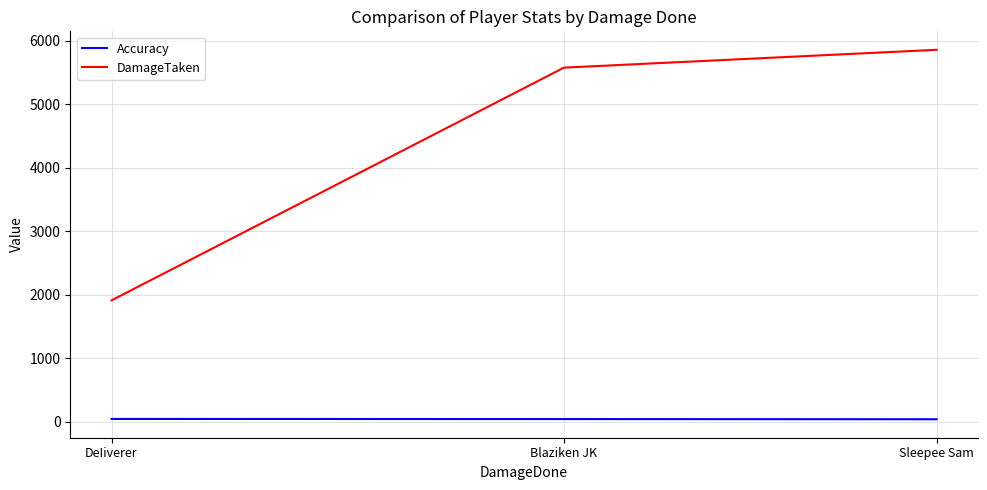

Reading left to right, list all the values displayed in this chart.

Accuracy: Sleepee Sam=41.1	Blaziken JK=44.1	DeIiverer=46.1
DamageTaken: Sleepee Sam=5861.0	Blaziken JK=5580.0	DeIiverer=1914.0